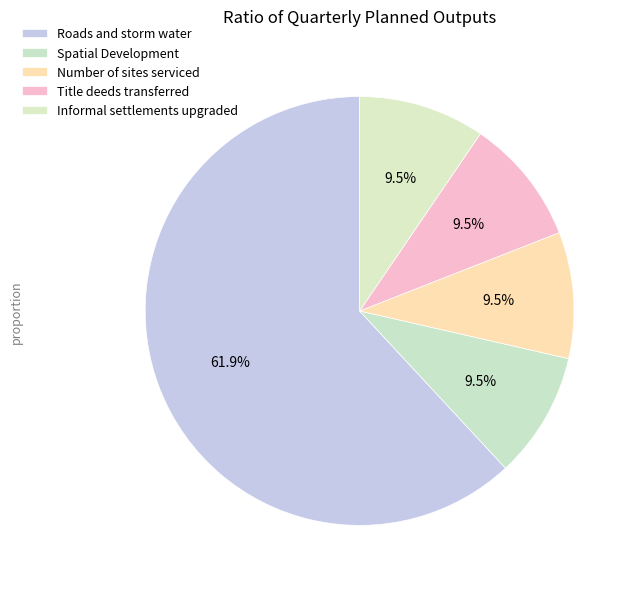

Count the number of slices in the pie.

5